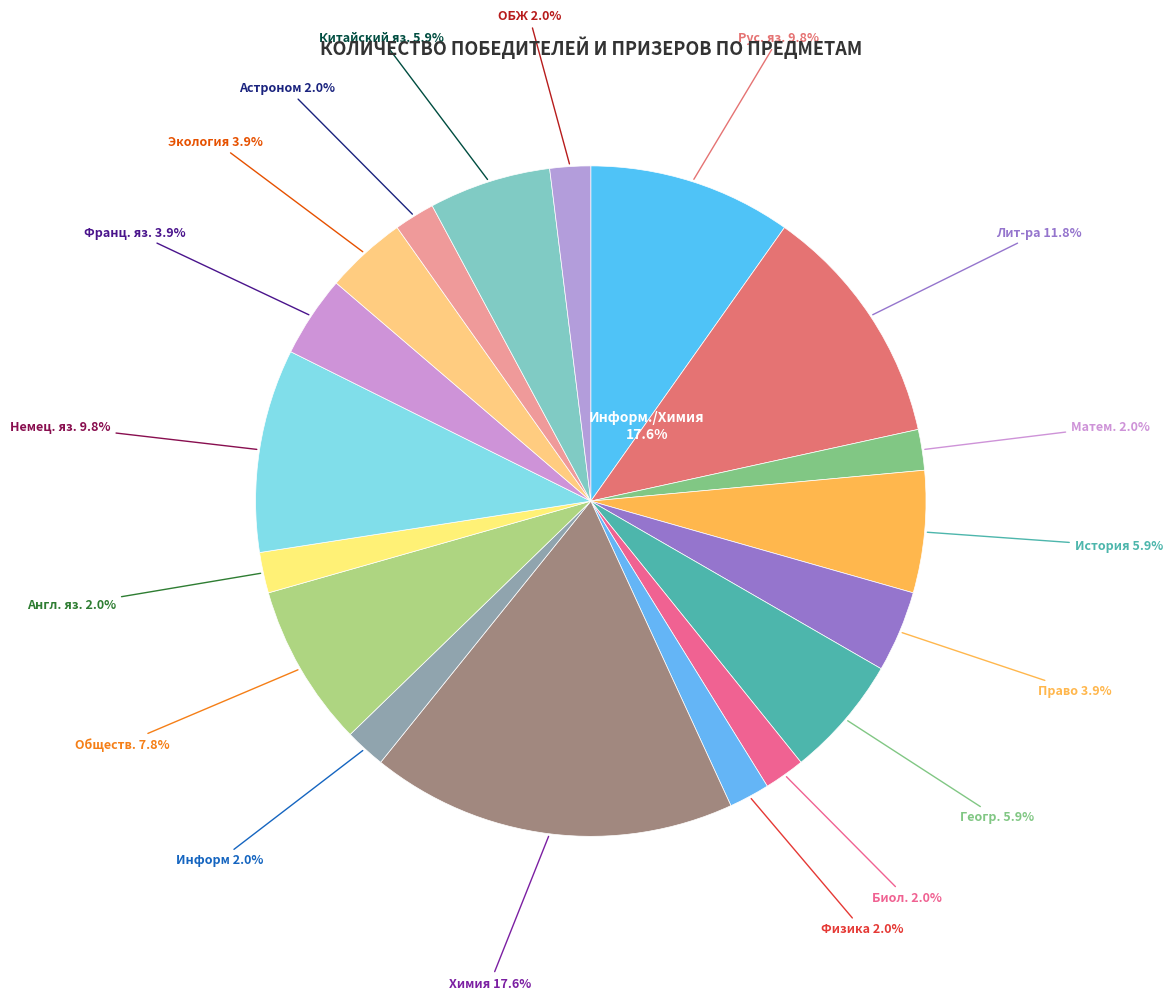

Does Немец. яз. account for over 50% of the chart?

No